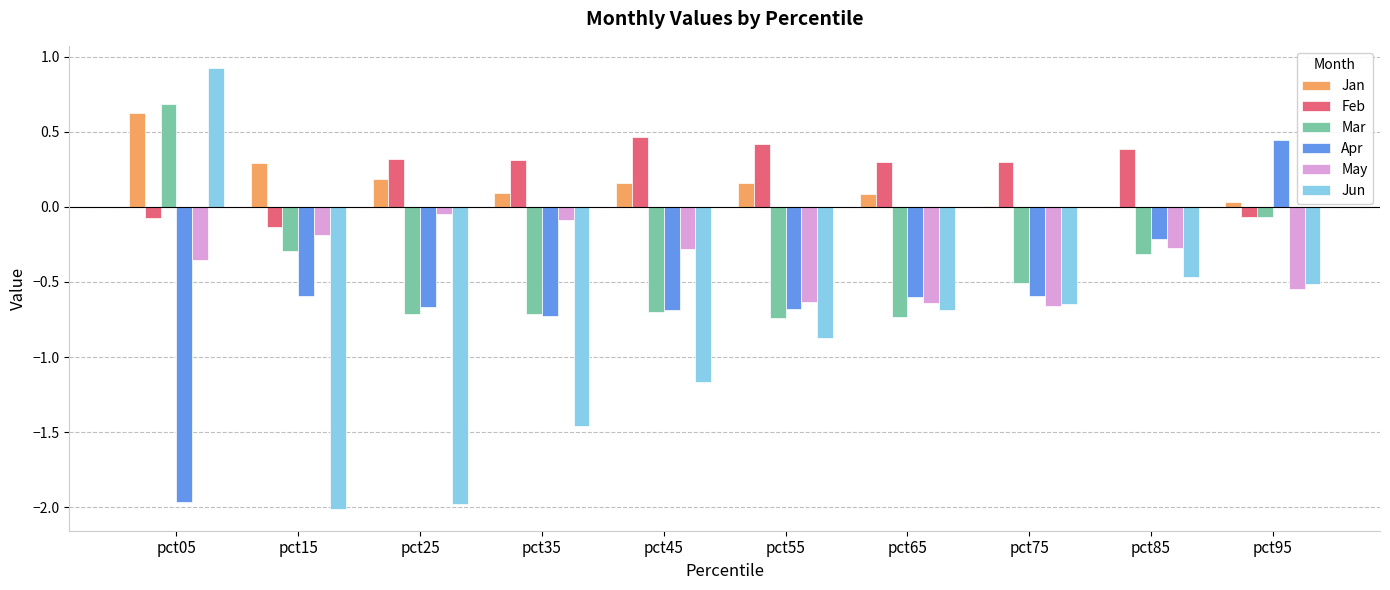

What is the total value across all series at pct45?

-2.2